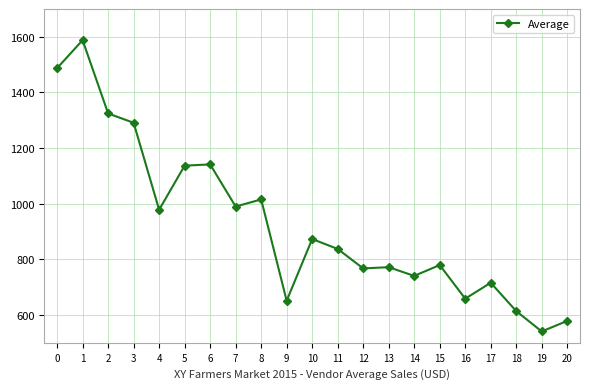

True or false: the data has more than 2 interior local peaks.

True